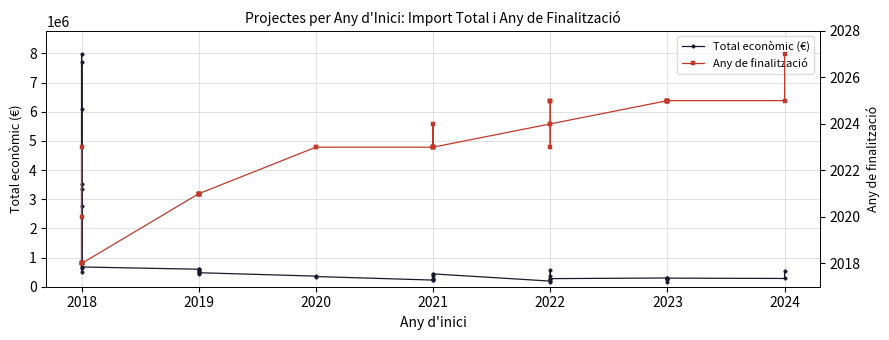

What is the total value across all series at 2021?

230042